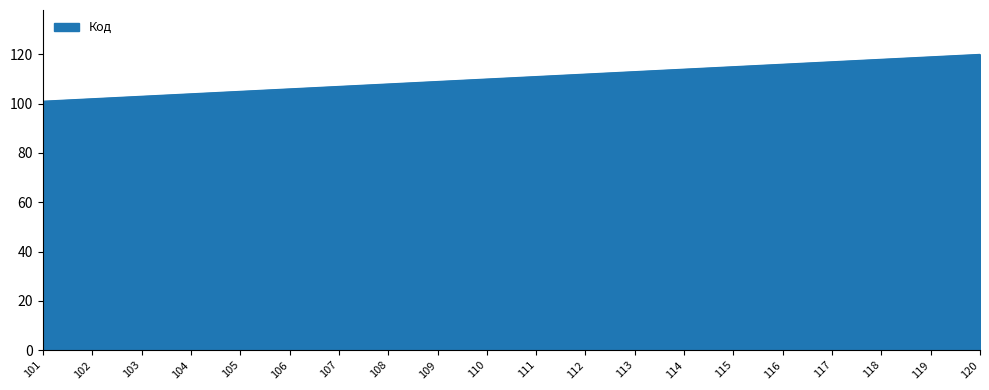

Does the chart have visible grid lines?

No